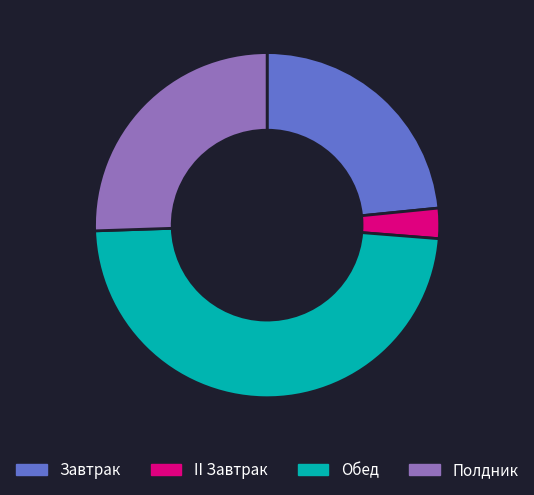

Rank the categories by value from highest to lowest.

Обед, Полдник, Завтрак, II Завтрак